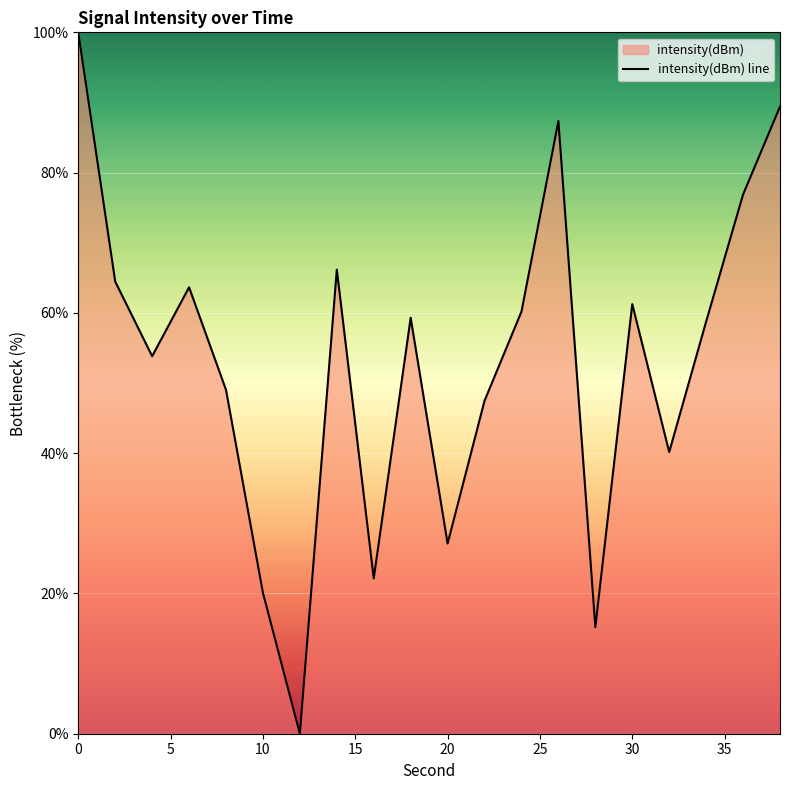

Reading right to left, list all the values displayed in this chart.

89.4	76.9	58.8	40.2	61.2	15.2	87.3	60.2	47.5	27.1	59.3	22.1	66.2	0.0	20.1	49.0	63.7	53.8	64.5	100.0